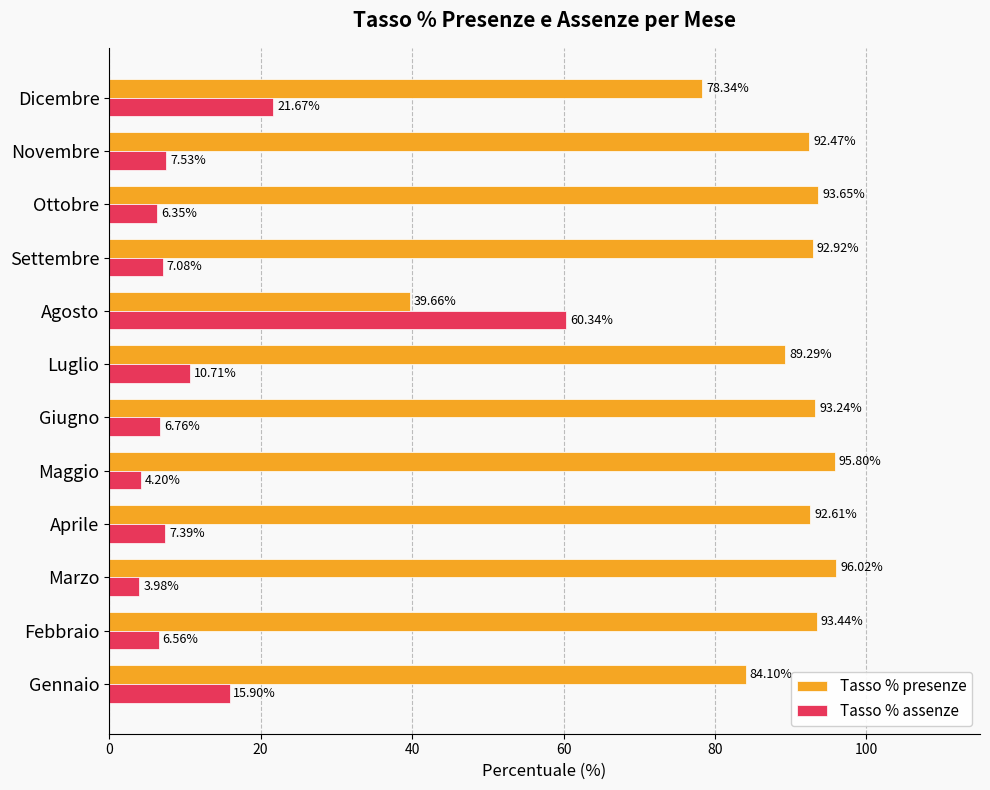

What is the sum of the Tasso % assenze values at Maggio and Gennaio?

20.1